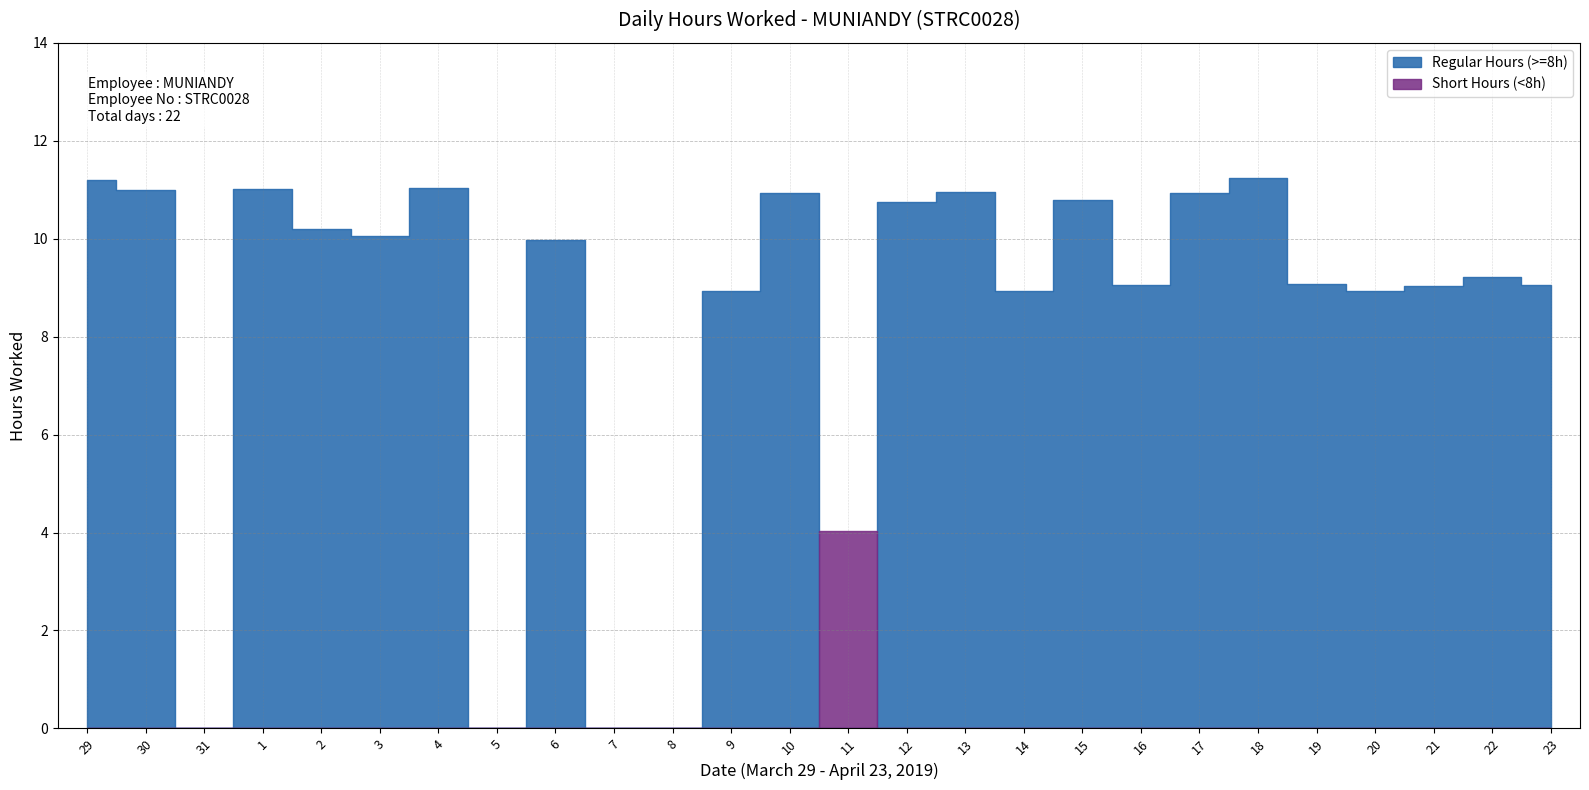

What is the value of the 23rd point from the left?

8.9